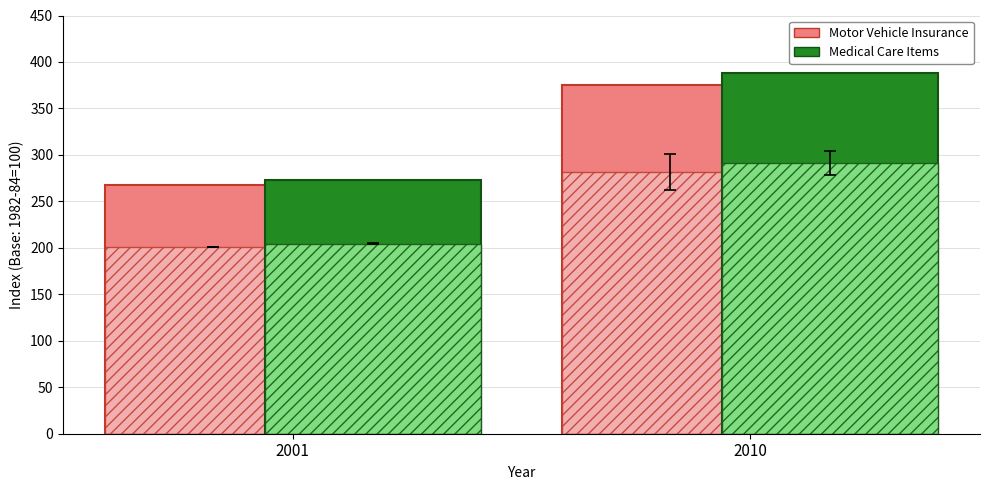

What are all the series names shown in the legend?

Motor Vehicle Insurance, Medical Care Items